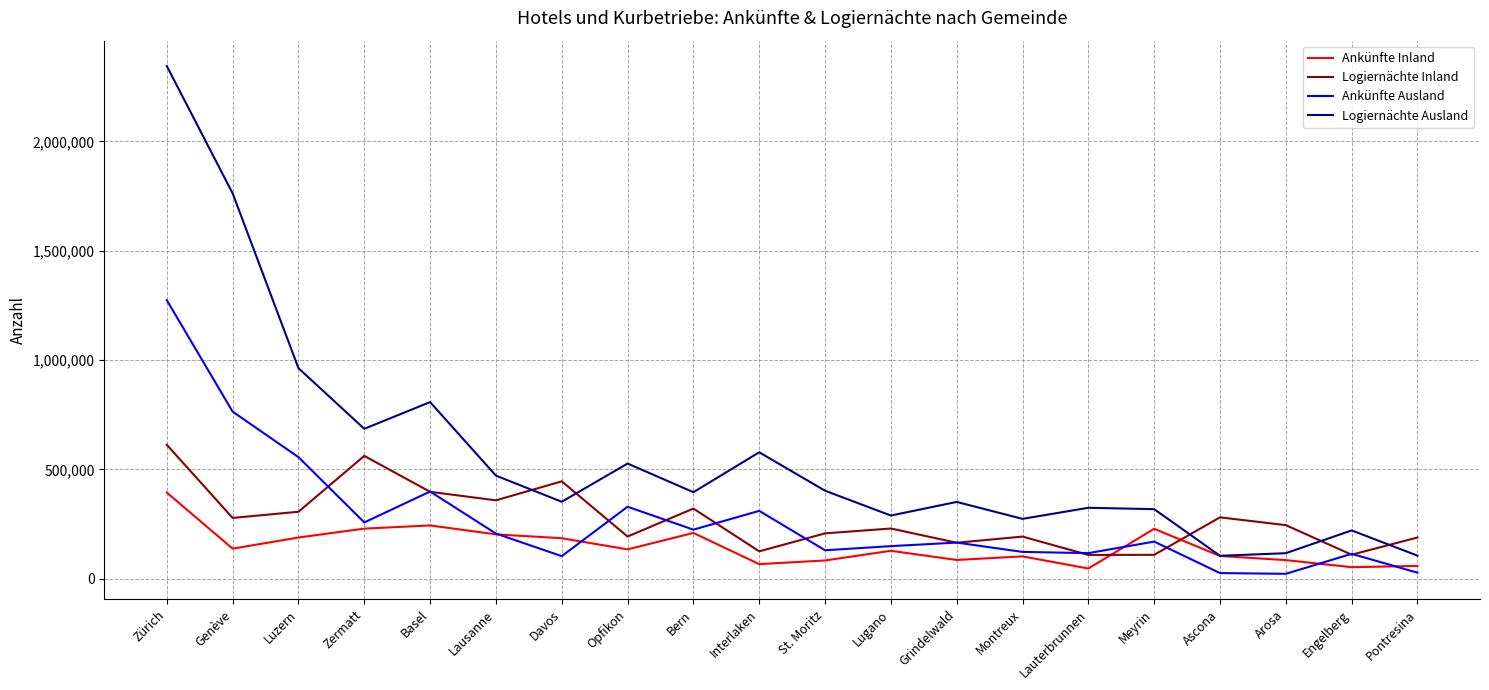

The Logiernächte Ausland series shows 173393 at Zermatt. True or false?

False